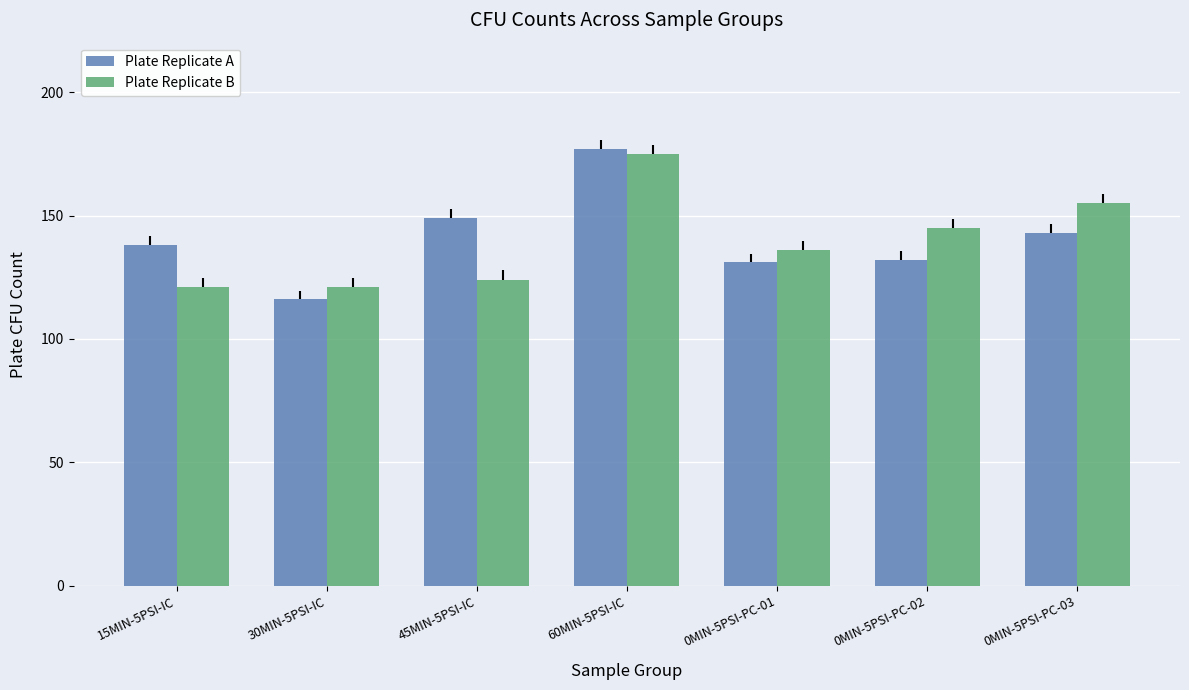

Reading left to right, transcribe all the data shown in this chart.

Plate Replicate A: 138	116	149	177	131	132	143
Plate Replicate B: 121	121	124	175	136	145	155